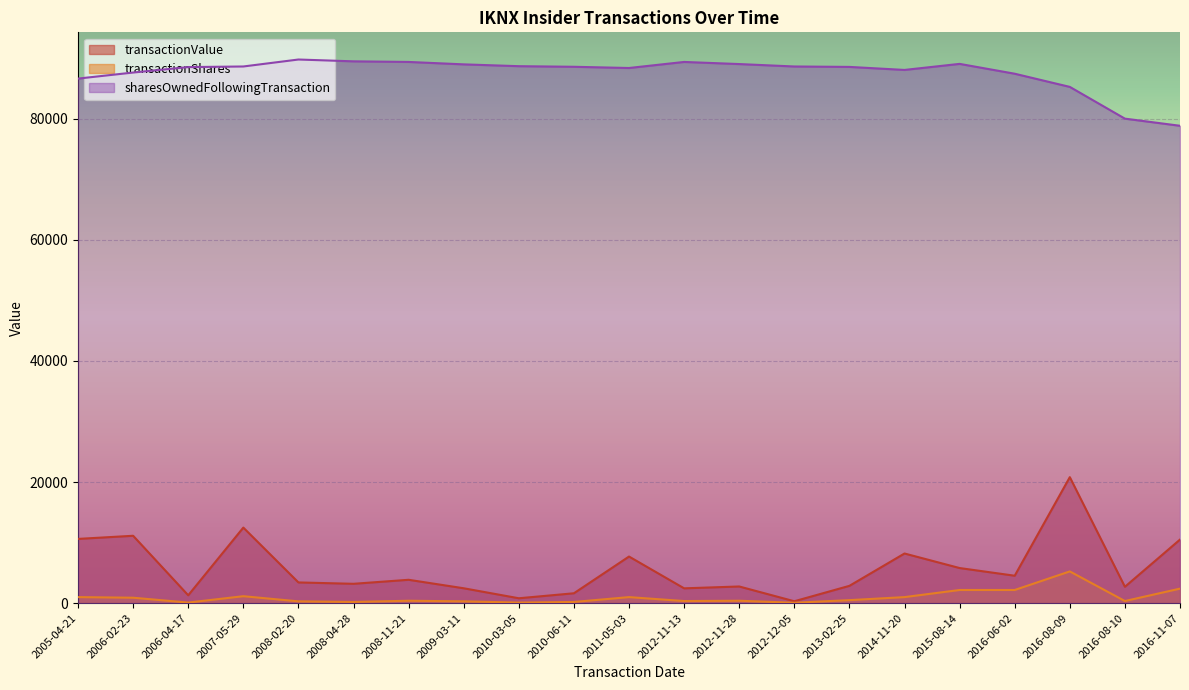

True or false: sharesOwnedFollowingTransaction has a value of 89362 at 2008-11-21.

True